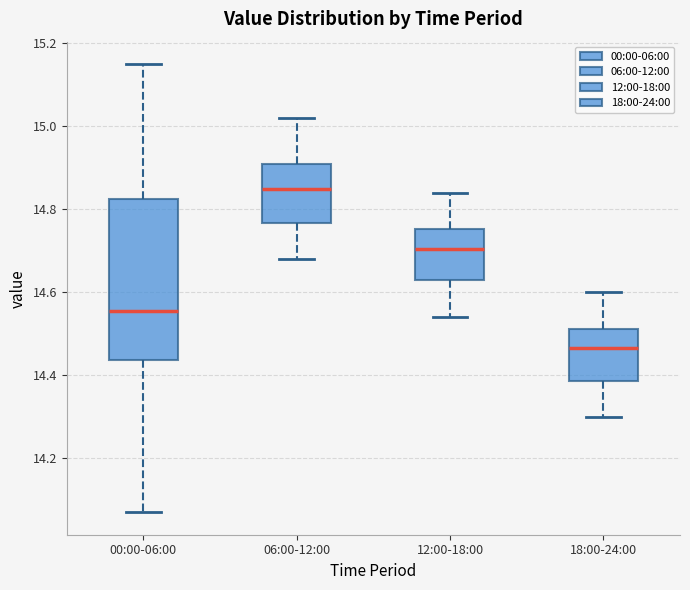

Comparing the boxes themselves (not the whiskers), which one is the tallest?

00:00-06:00